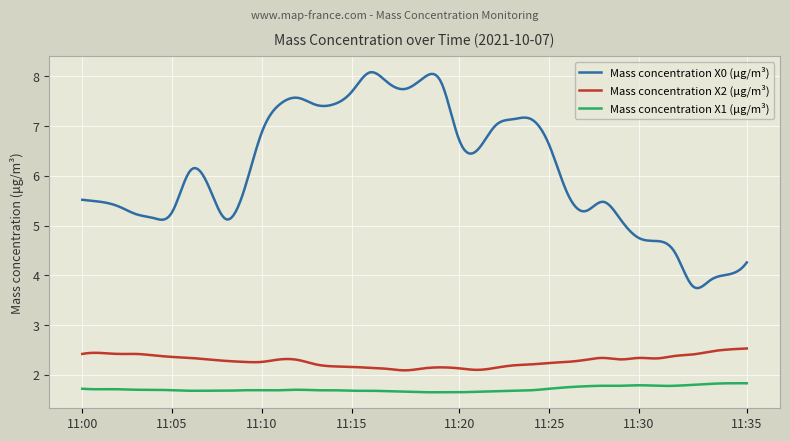

Which series has the largest range (max minus min)?

Mass concentration X0 (μg/m³)